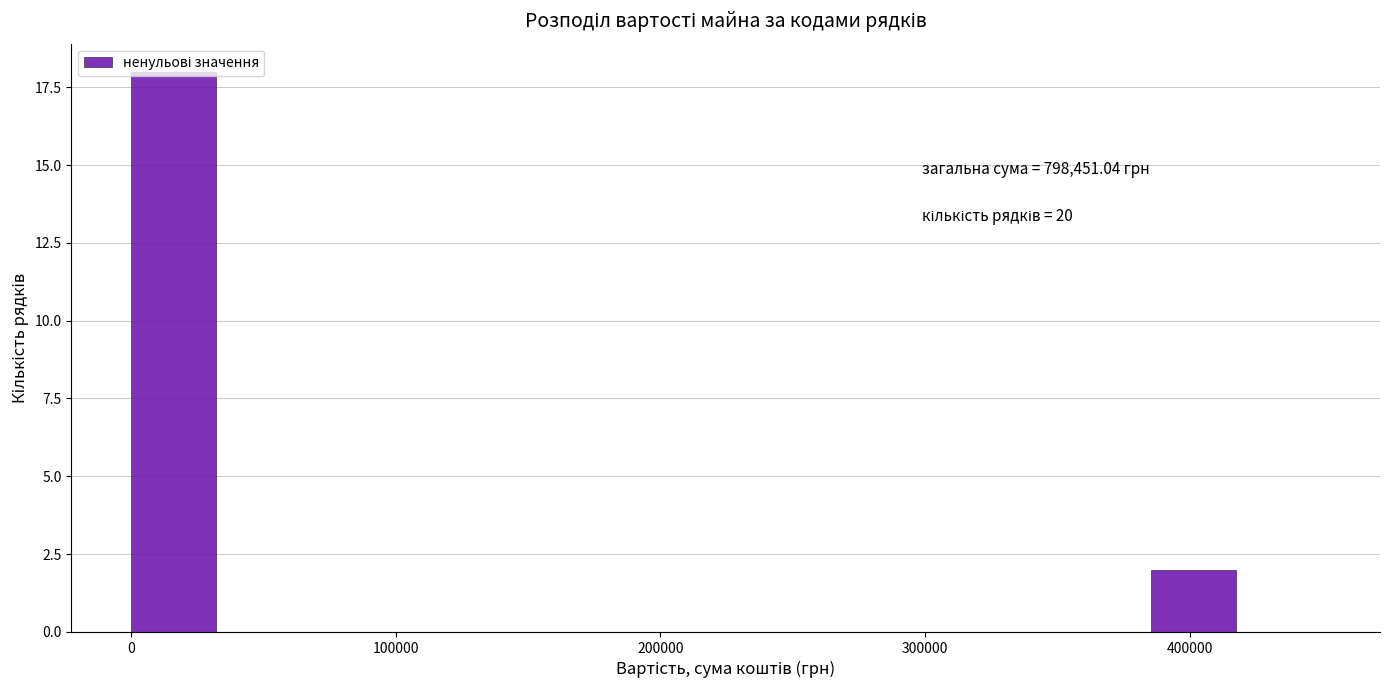

Around what value on the x-axis is the tallest bar? Give the approximate position of its centre, as read against the axis.

20000